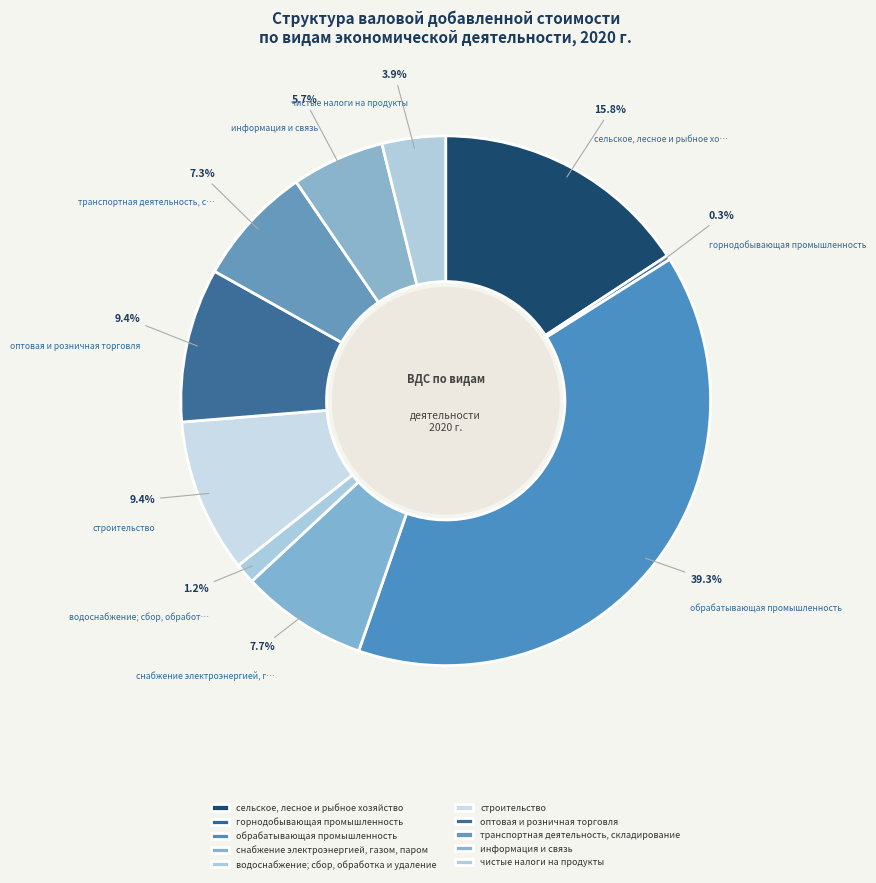

Does снабжение электроэнергией, газом, паром account for over 50% of the chart?

No